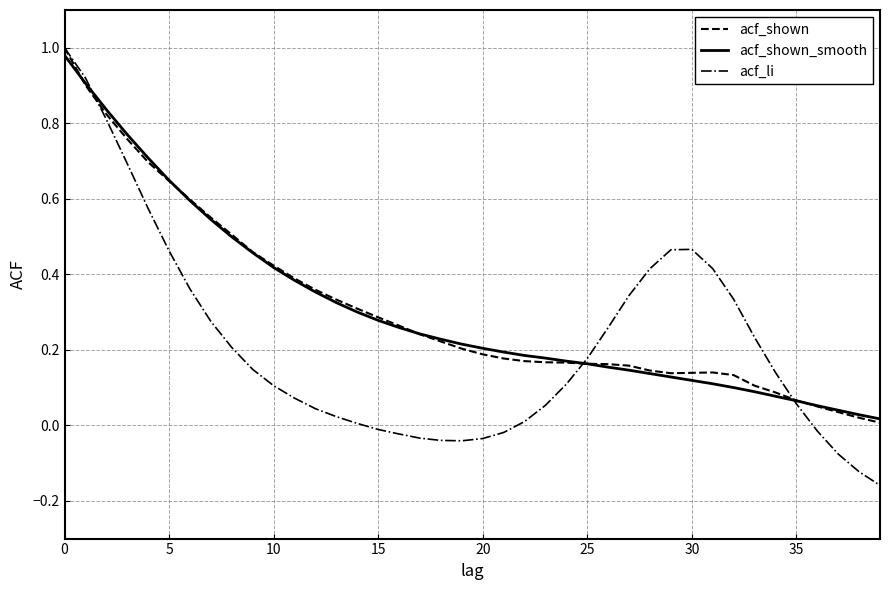

Count the number of categories in the chart.

40